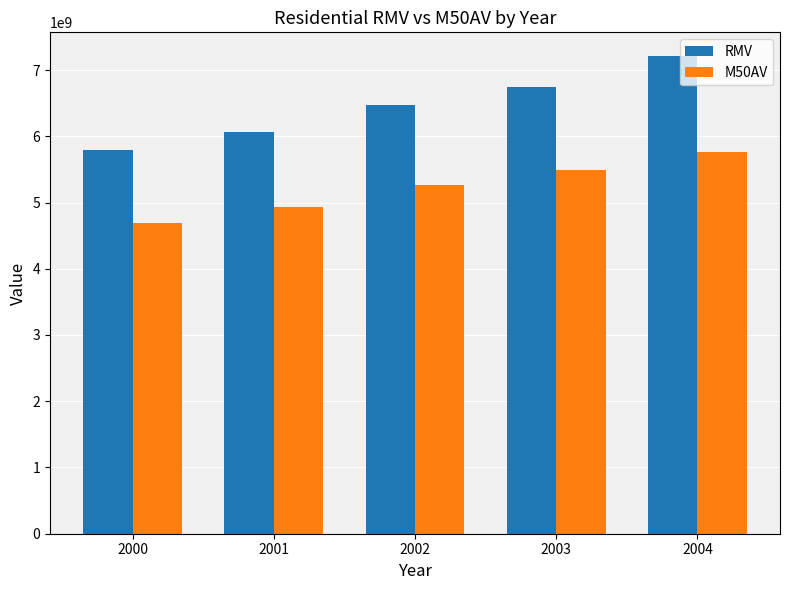

Which series has the largest range (max minus min)?

RMV